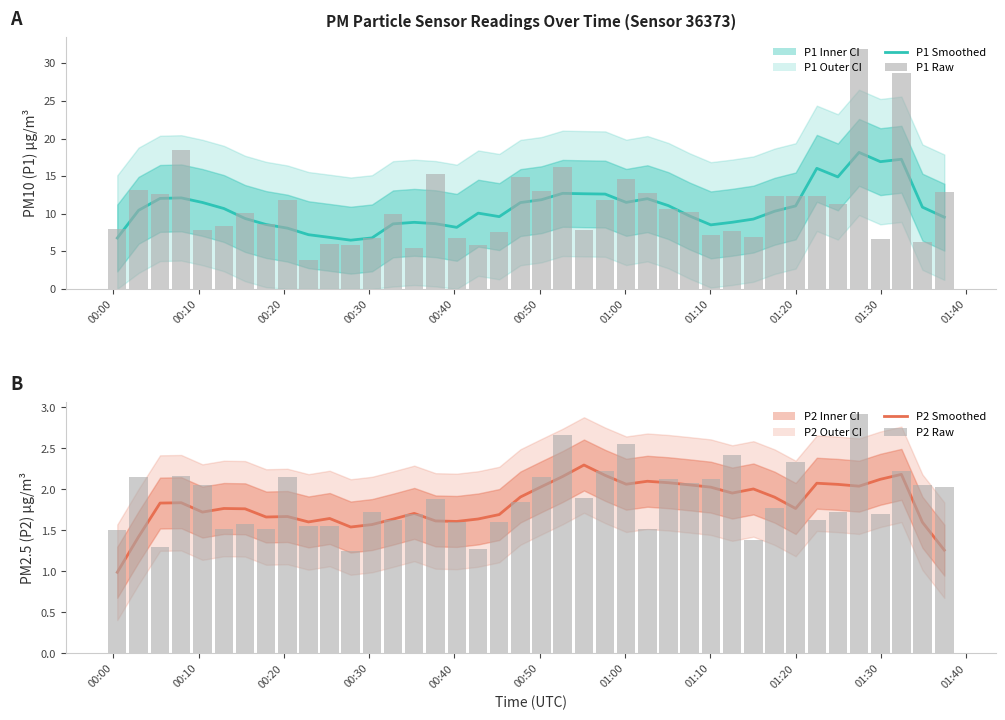

What is the difference between the second highest and minimum values in the P2 raw series?

1.4